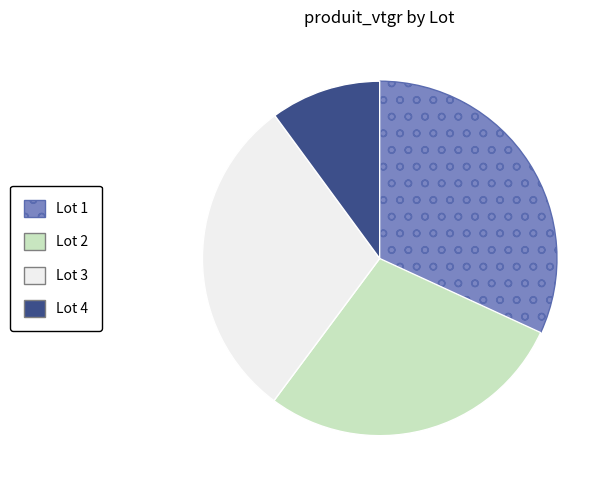

Which category has the smallest portion of the pie?

Lot 4